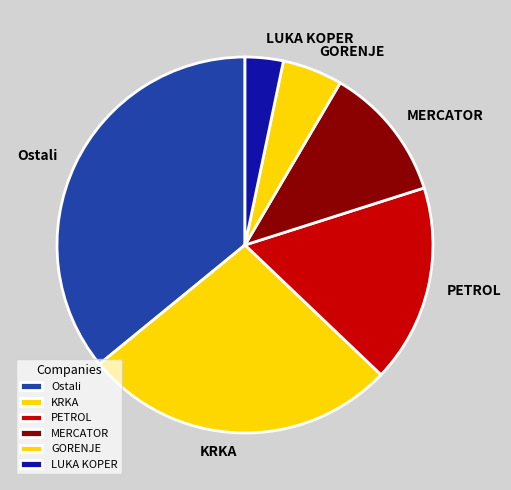

The KRKA slice represents 18% of the pie. True or false?

False